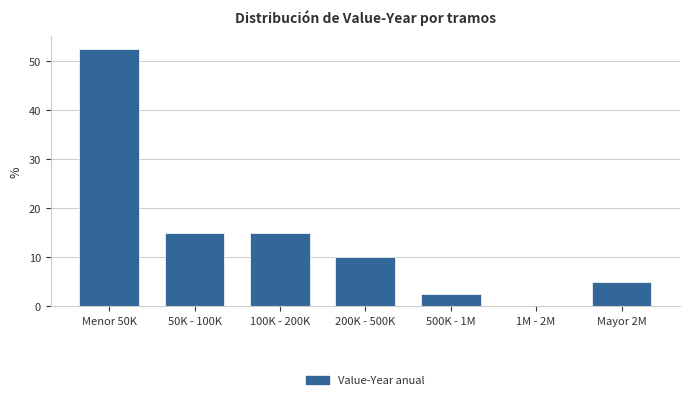

Reading left to right, transcribe all the data shown in this chart.

Menor 50K=52.5	50K - 100K=15.0	100K - 200K=15.0	200K - 500K=10.0	500K - 1M=2.5	1M - 2M=0.0	Mayor 2M=5.0